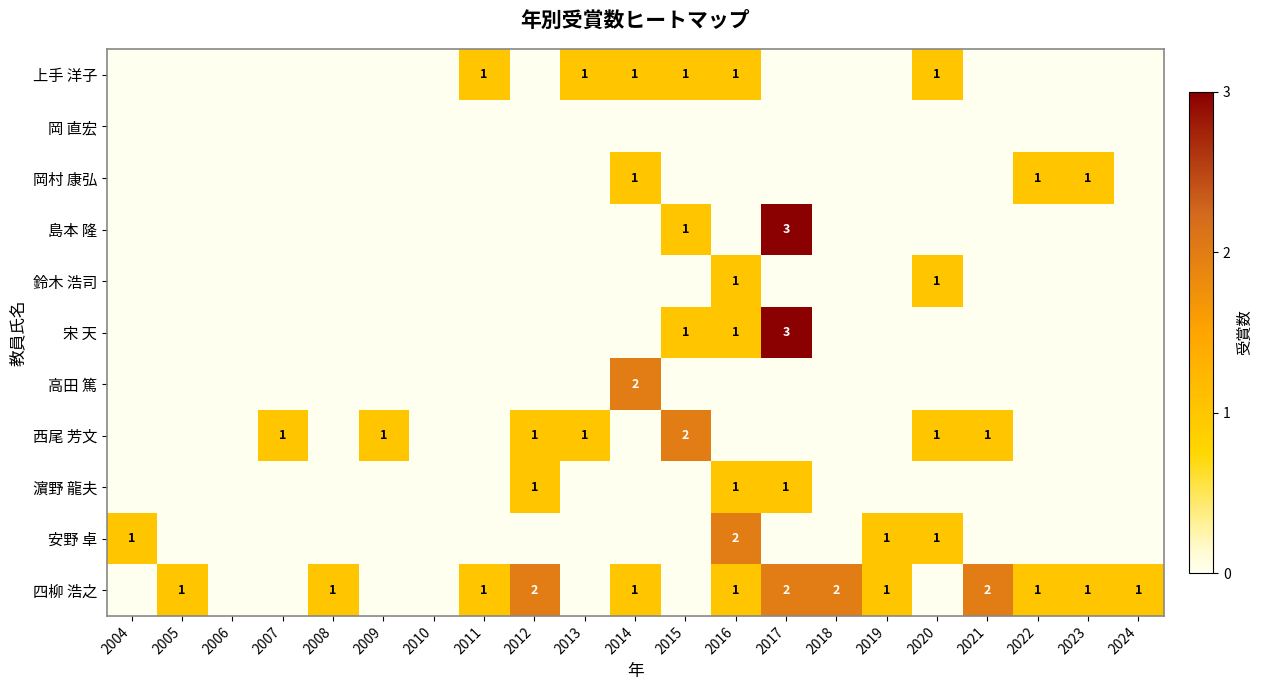

Which category has the lowest value across all series?

2004